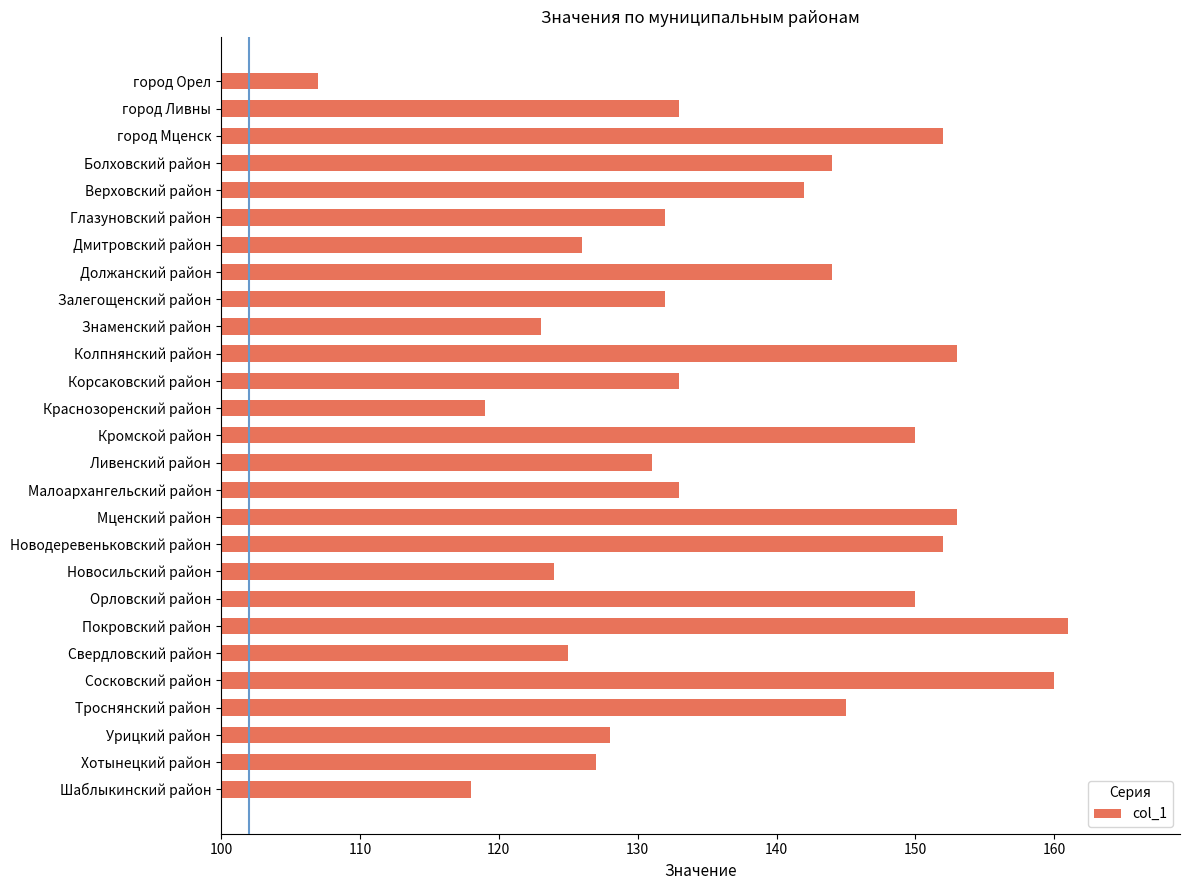

What is the change in value from город Орел to Корсаковский район?

+26